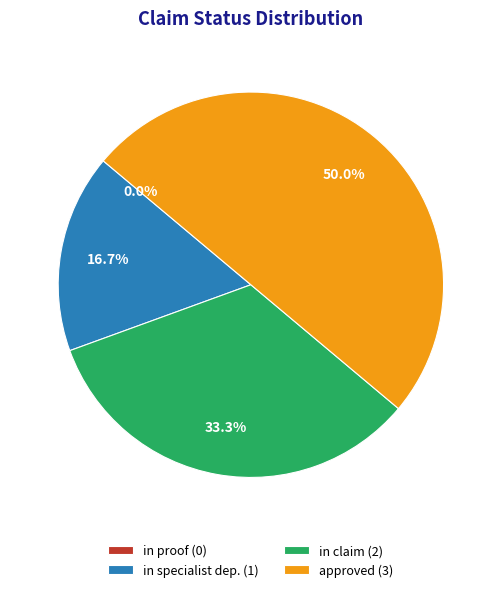

To the nearest percent, what is the difference between the approved and in proof slice percentages?

50%